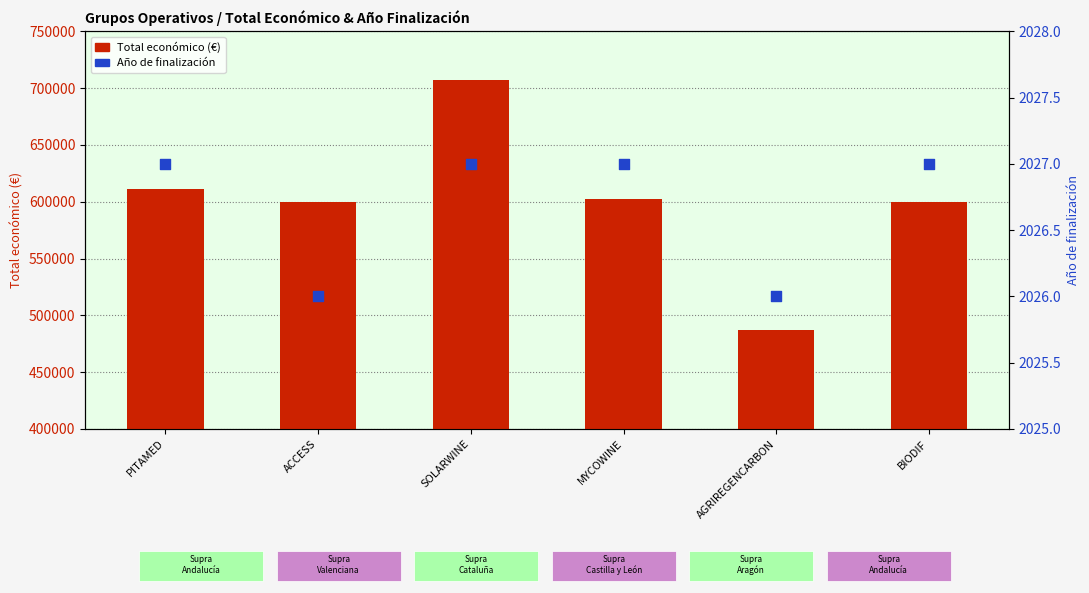

What are all the series names shown in the legend?

Total económico (€), Año de finalización